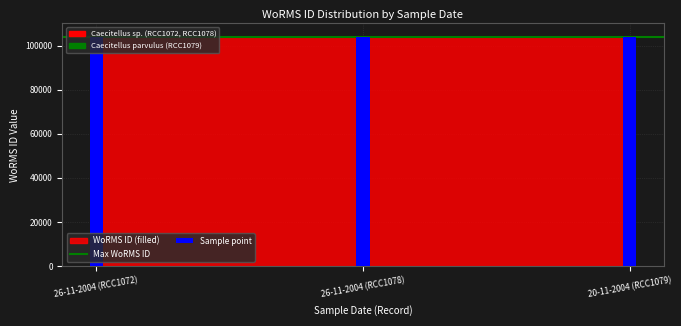

Where is the data nearest to the value 104003?

26-11-2004 (RCC1072)